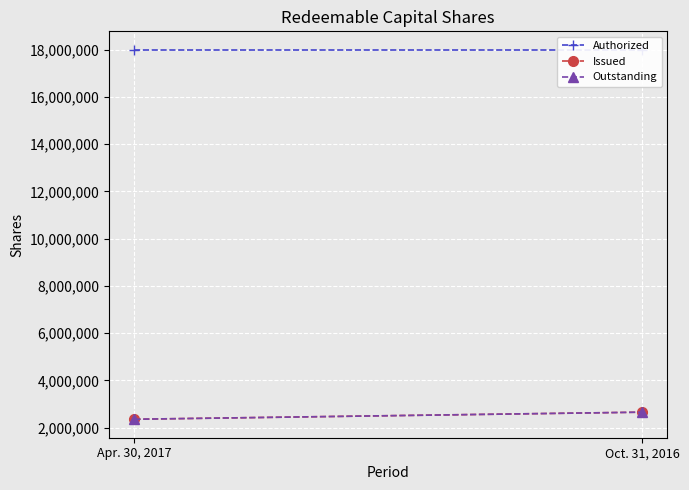

What is the approximate value of Outstanding at Oct. 31, 2016, to the nearest 50?

2650000